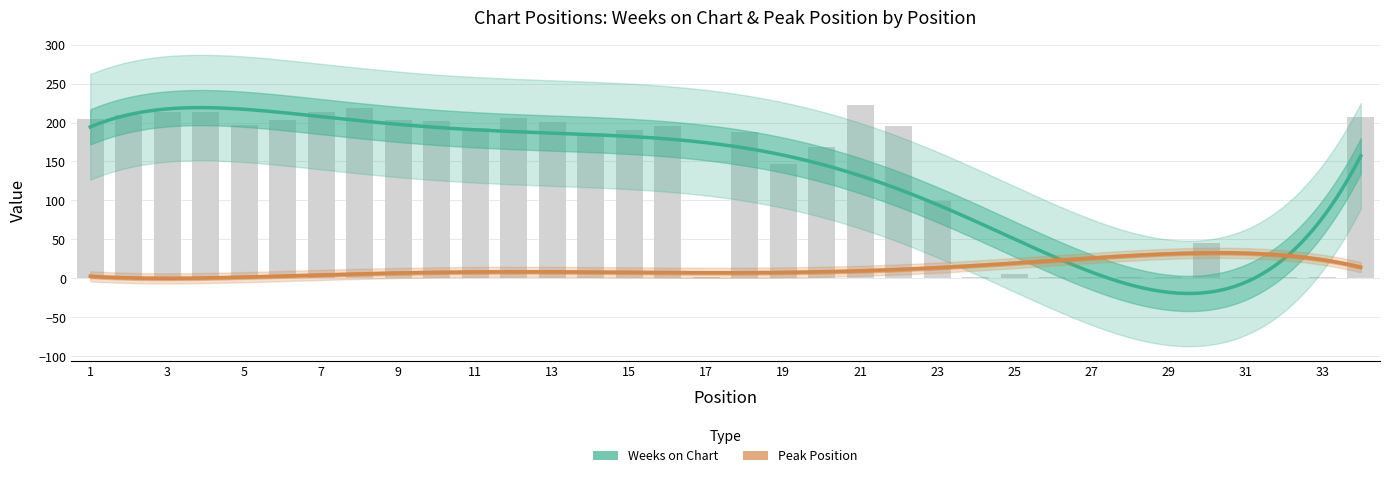

Count the number of categories in the chart.

34